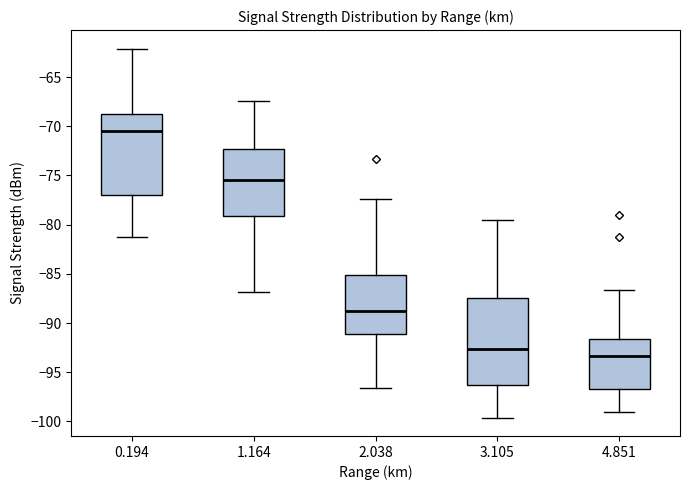

Reading left to right, transcribe this box plot: for each box, give where its median line is, the range the box spans, and where its two whiskers end, as read against the y-axis. The values are not printed on the chart, so give them approximately, as read against the axis.

0.194: median -70.5, box -77.0 to -68.5, whiskers -81.5 to -62.0
1.164: median -75.5, box -79.0 to -72.5, whiskers -87.0 to -67.5
2.038: median -89.0, box -91.0 to -85.0, whiskers -96.5 to -77.5
3.105: median -92.5, box -96.5 to -87.5, whiskers -99.5 to -79.5
4.851: median -93.5, box -96.5 to -91.5, whiskers -99.0 to -86.5